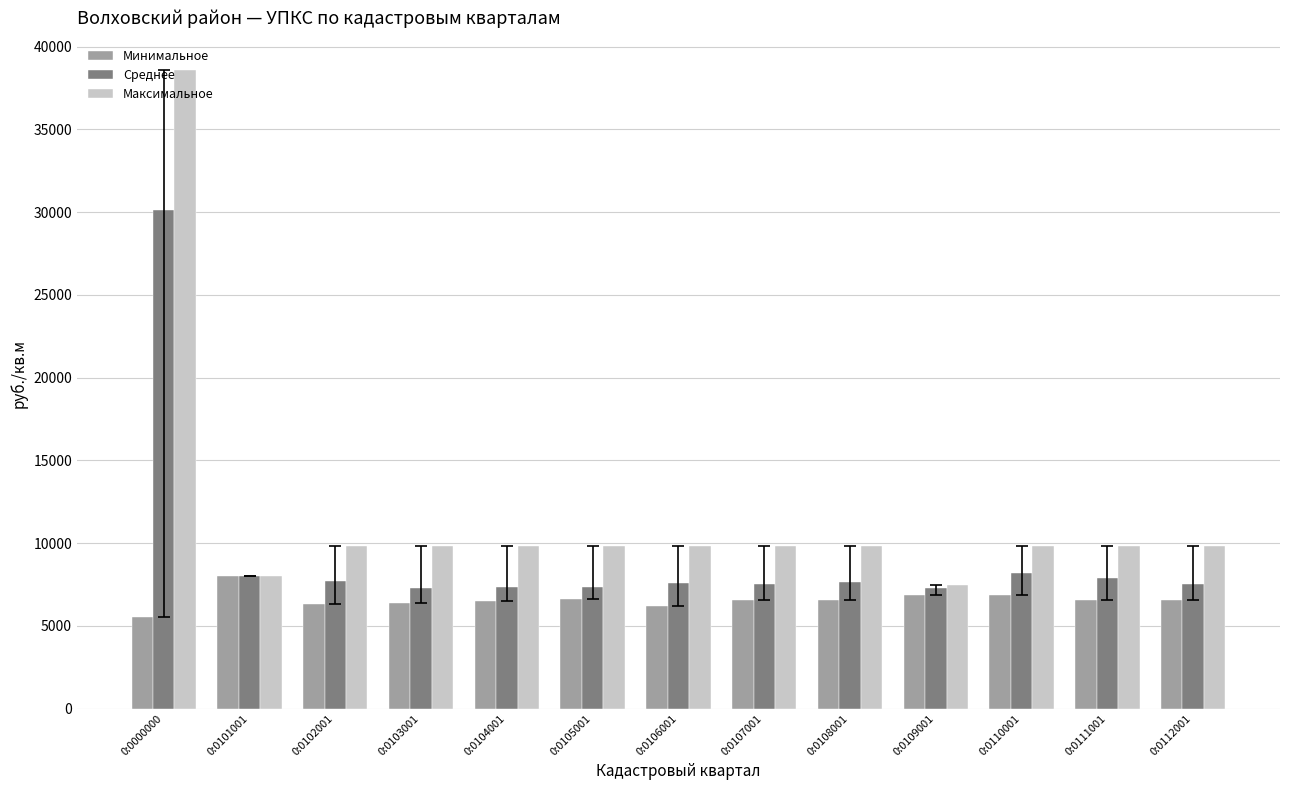

Rank the series by their average value, from highest to lowest.

Максимальное, Среднее, Минимальное